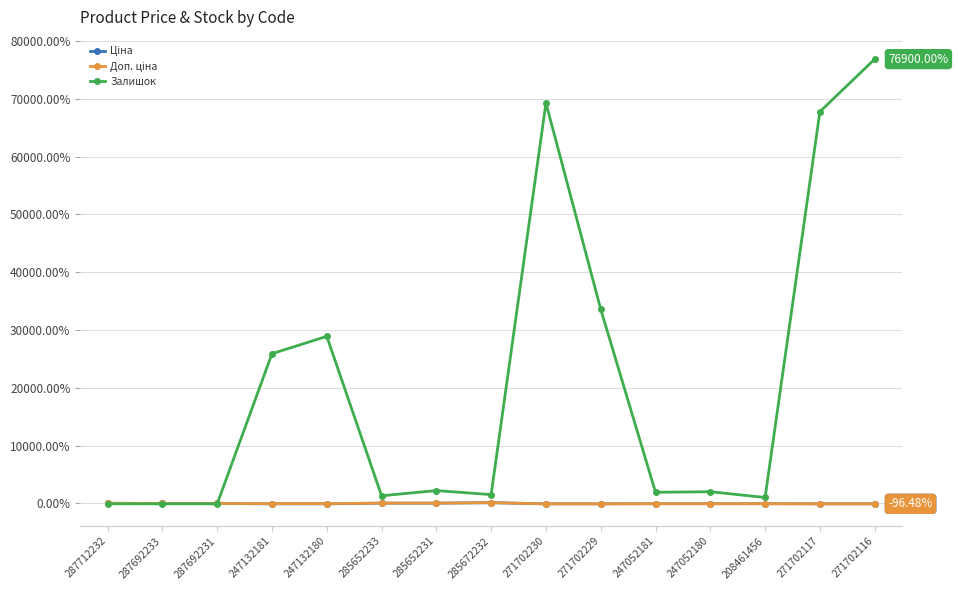

Does the chart display data point markers on the line(s)?

Yes